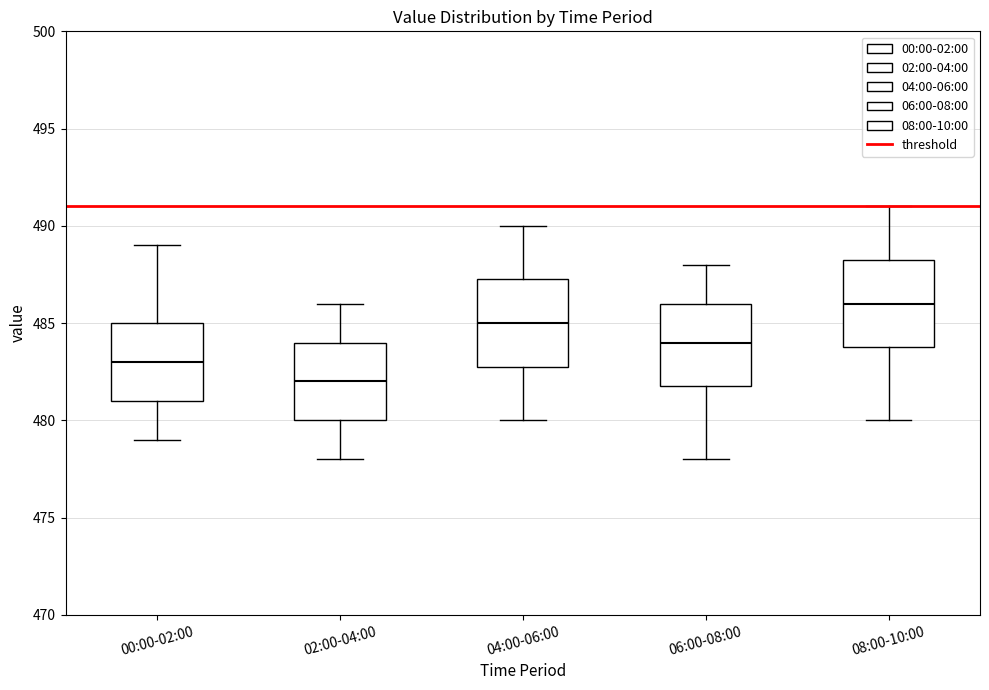

Reading left to right, read every box against the y-axis: the position of its median line, the range the box covers, and the ends of its whiskers. The values are not printed on the chart, so give them approximately, as read against the axis.

00:00-02:00: median 483.0, box 481.0 to 485.0, whiskers 479.0 to 489.0
02:00-04:00: median 482.0, box 480.0 to 484.0, whiskers 478.0 to 486.0
04:00-06:00: median 485.0, box 483.0 to 487.5, whiskers 480.0 to 490.0
06:00-08:00: median 484.0, box 482.0 to 486.0, whiskers 478.0 to 488.0
08:00-10:00: median 486.0, box 484.0 to 488.5, whiskers 480.0 to 491.0